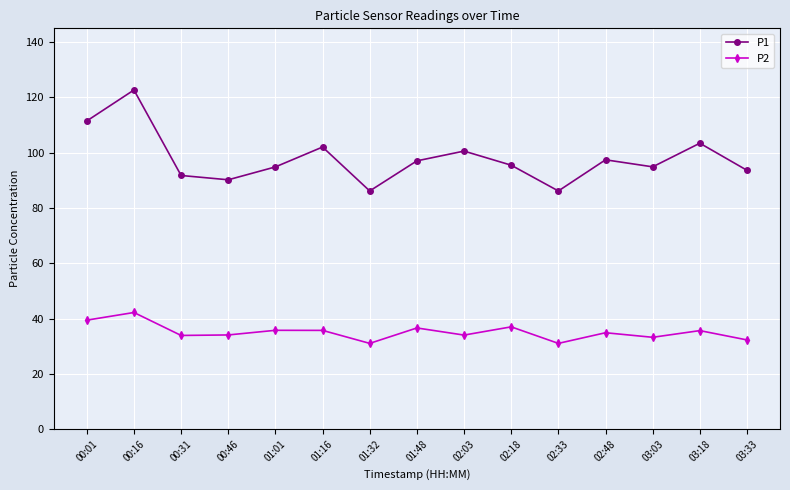

At which category is the sum across all series the highest?

00:16